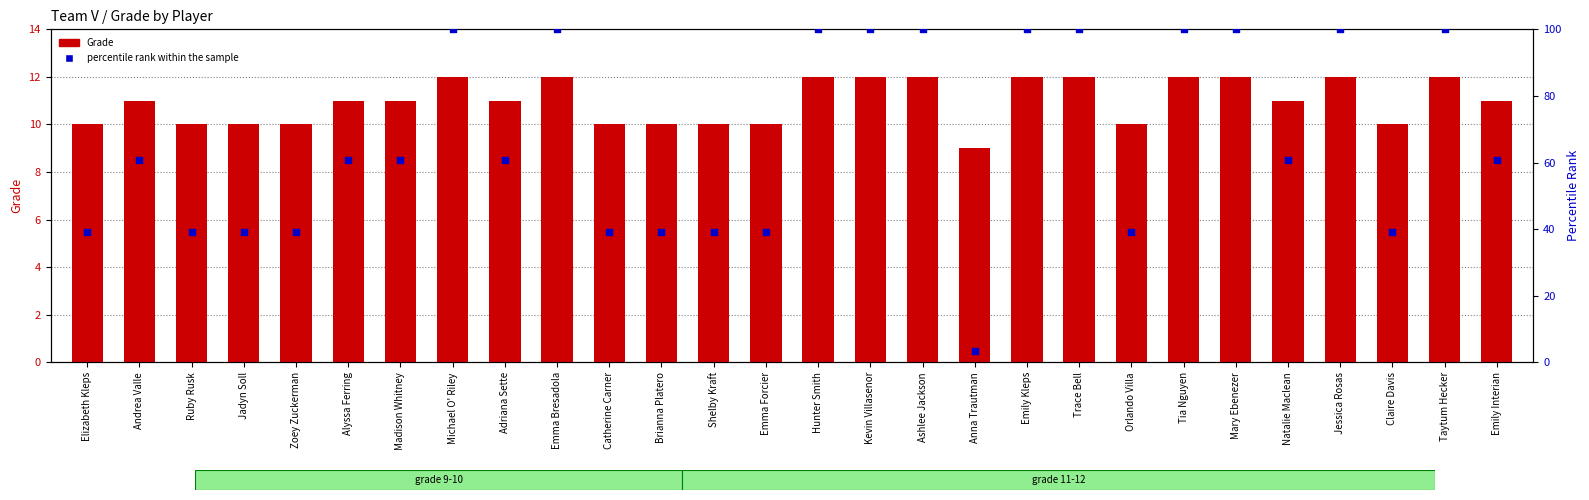

Which series has the largest total across all categories?

percentile rank within the sample